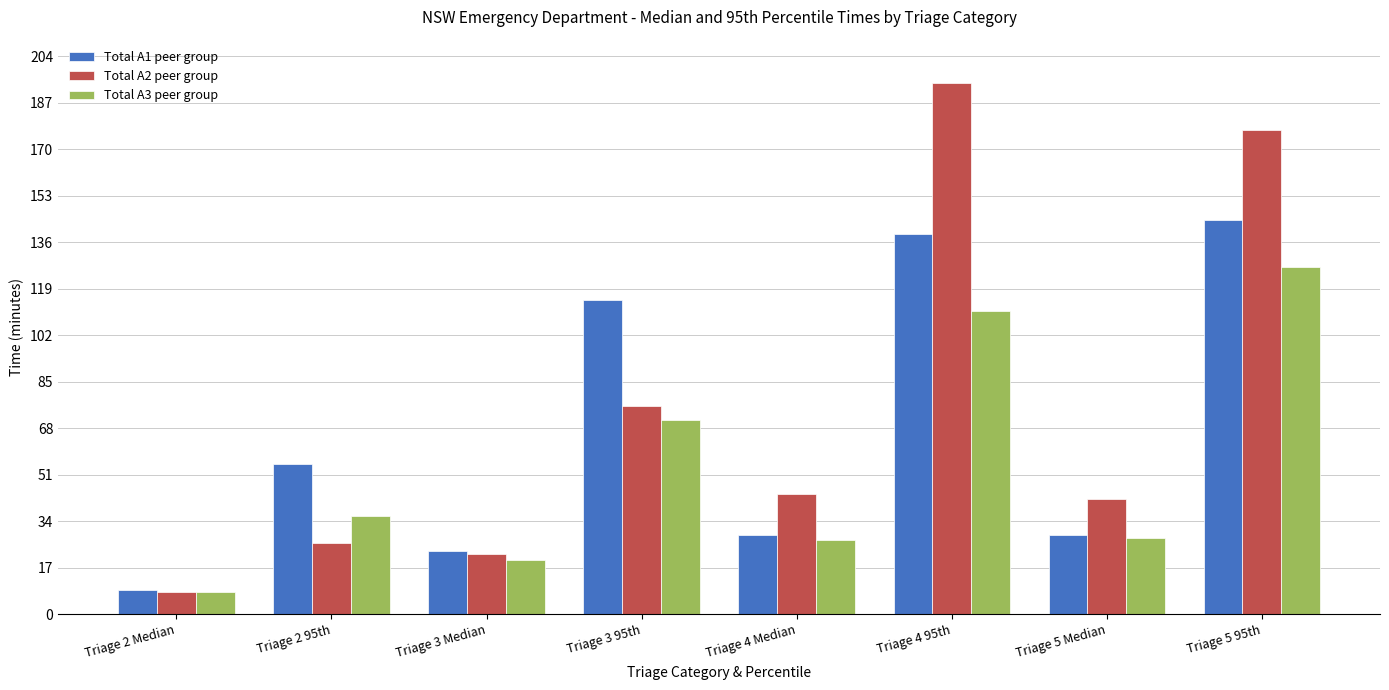

True or false: Total A1 peer group has a value of 115 at Triage 3 95th.

True